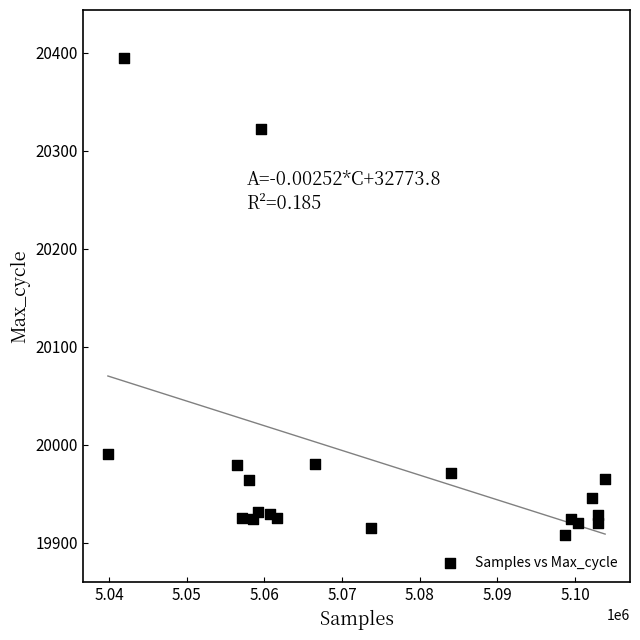

What Y value in the scatter plot is closest to 20151?

19990